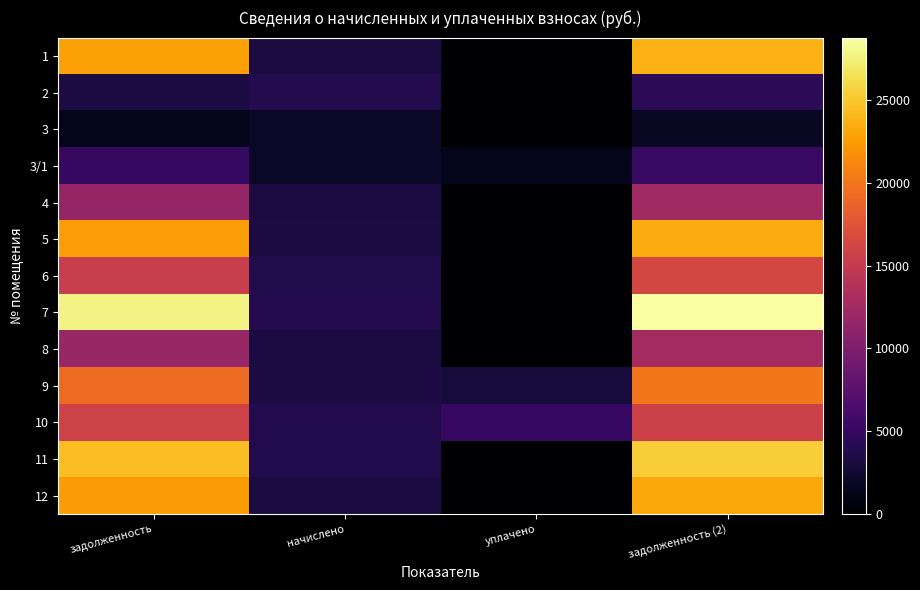

What is the total value across all series at начислено?

42393.1